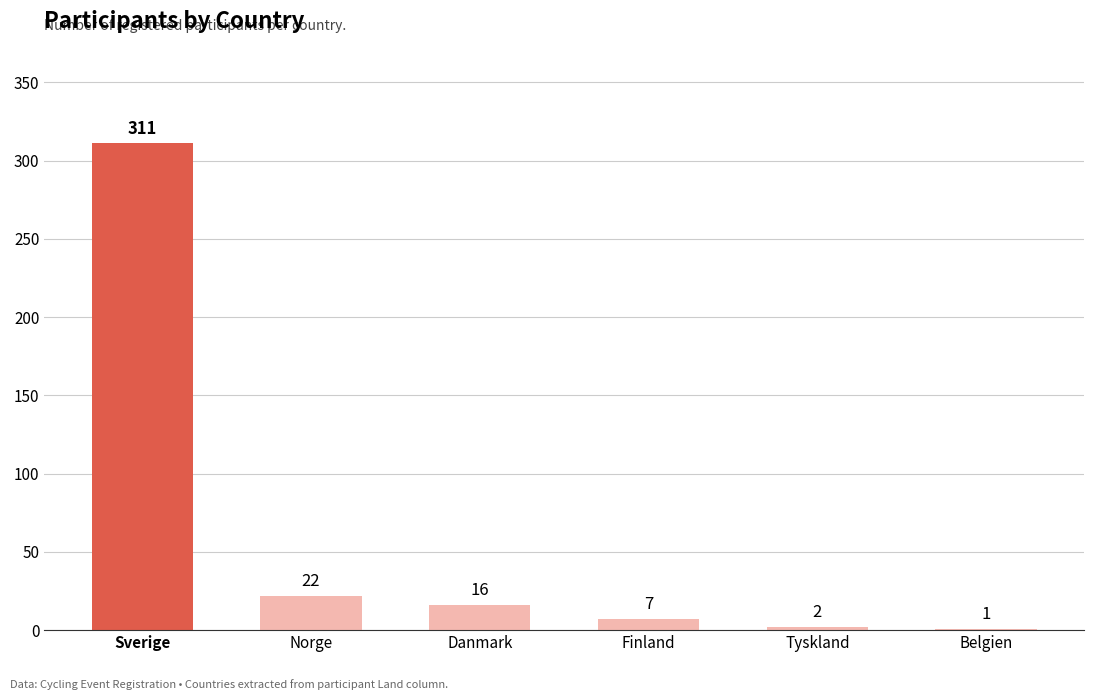

Reading left to right, extract all data points from this chart.

311	22	16	7	2	1